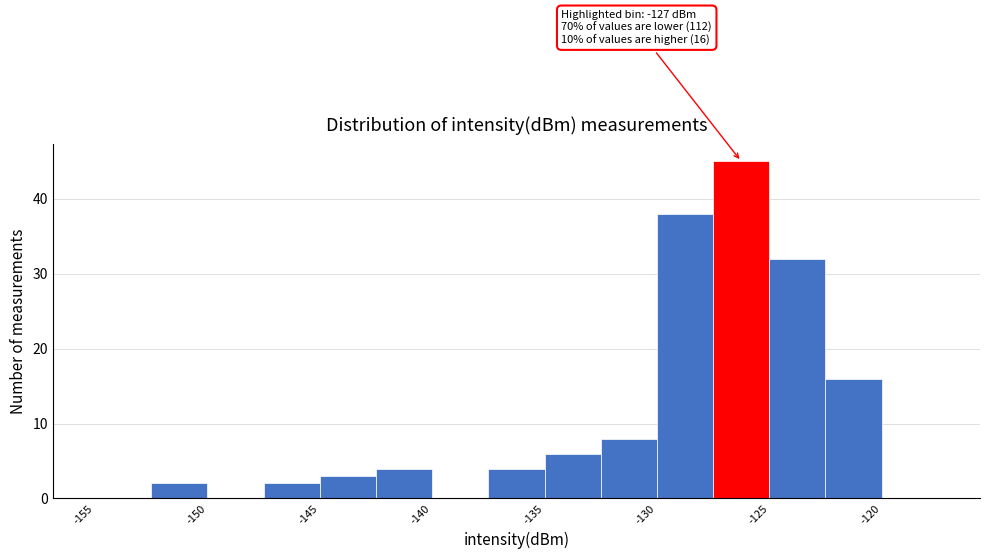

Over which range of the x-axis is the bar tallest?

-127.5 to -125.0